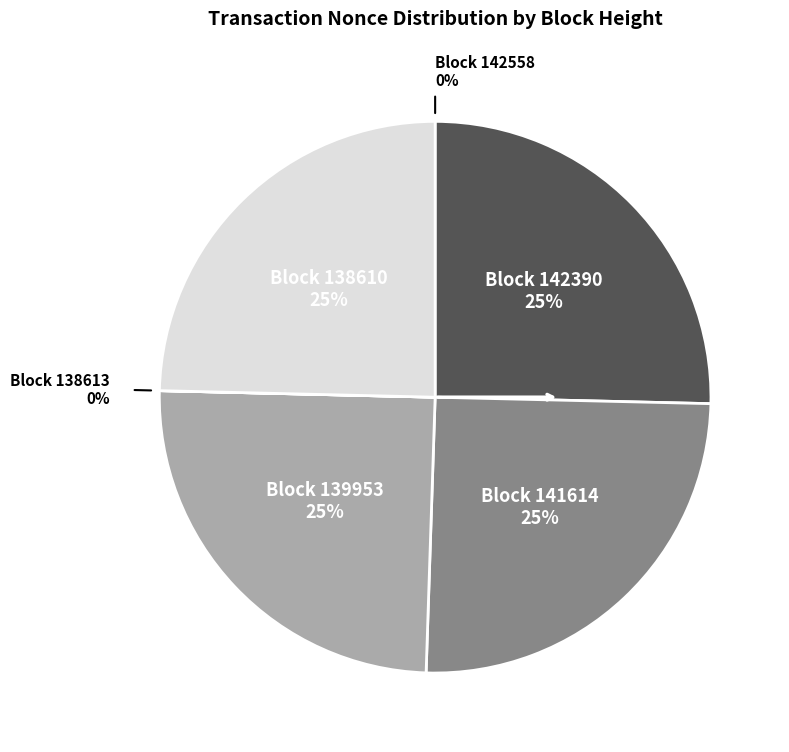

Which slice is the smallest?

138613